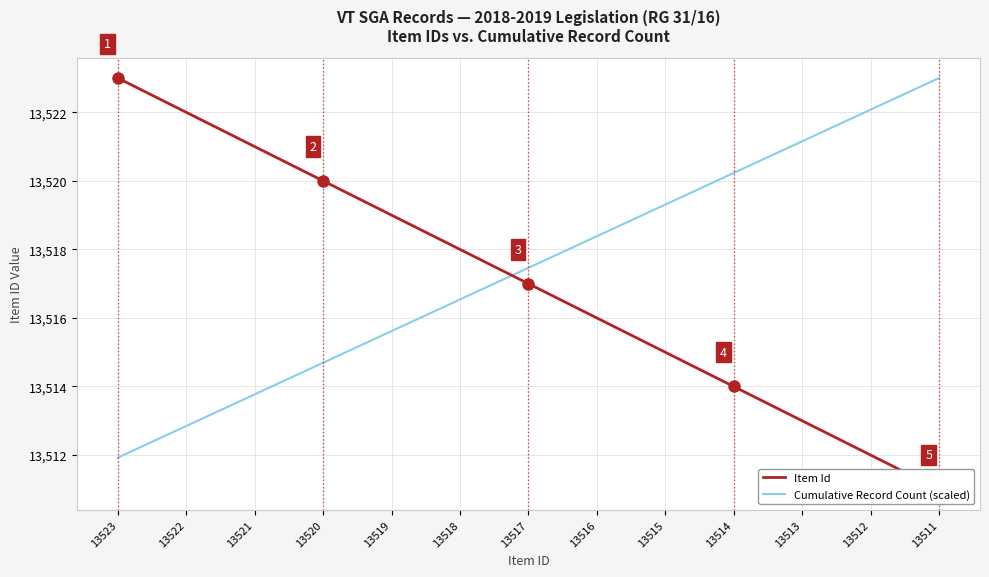

List the labels in order of Cumulative Record Count (scaled) value, smallest first.

13523, 13522, 13521, 13520, 13519, 13518, 13517, 13516, 13515, 13514, 13513, 13512, 13511